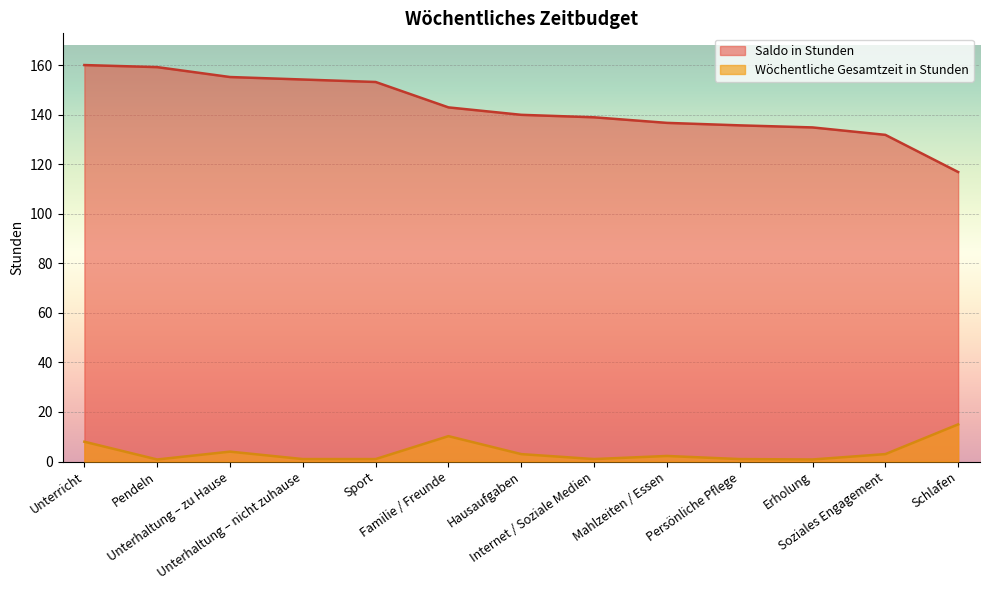

The Saldo in Stunden series shows 131.8 at Soziales Engagement. True or false?

True